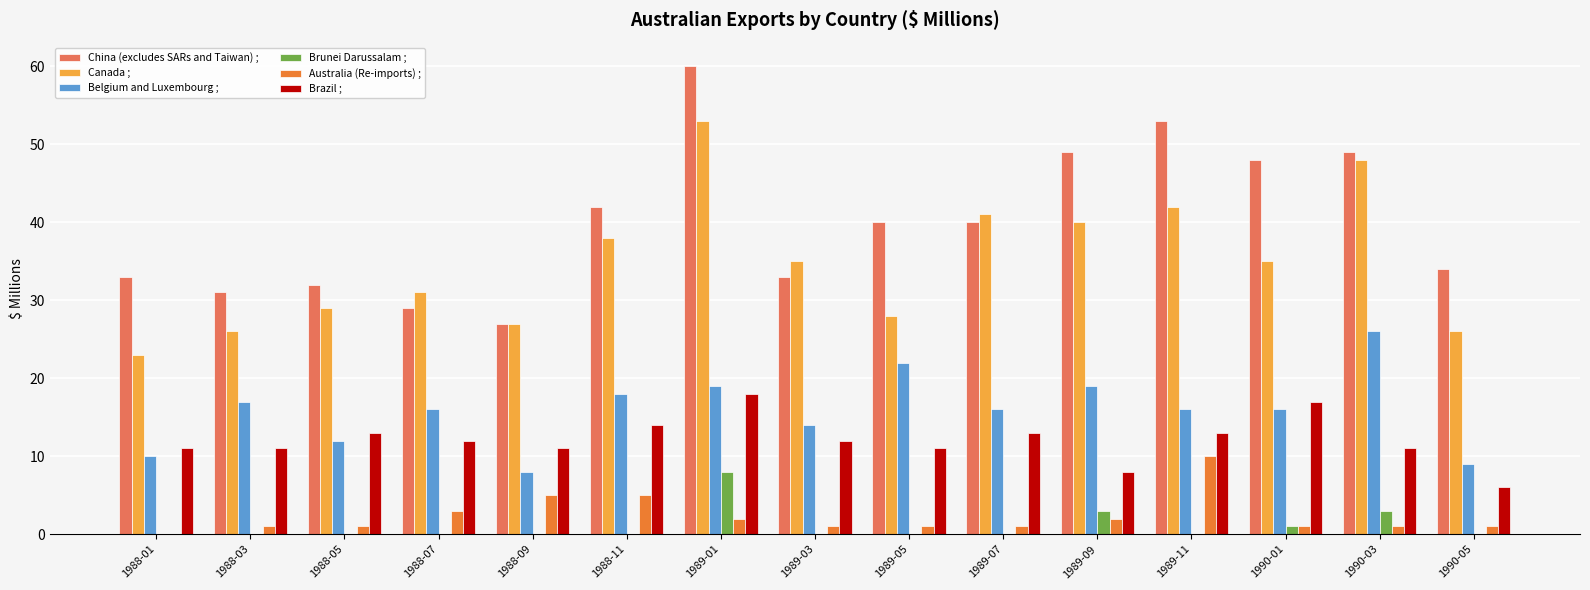

What is the total value across all series at 1989-11?

134